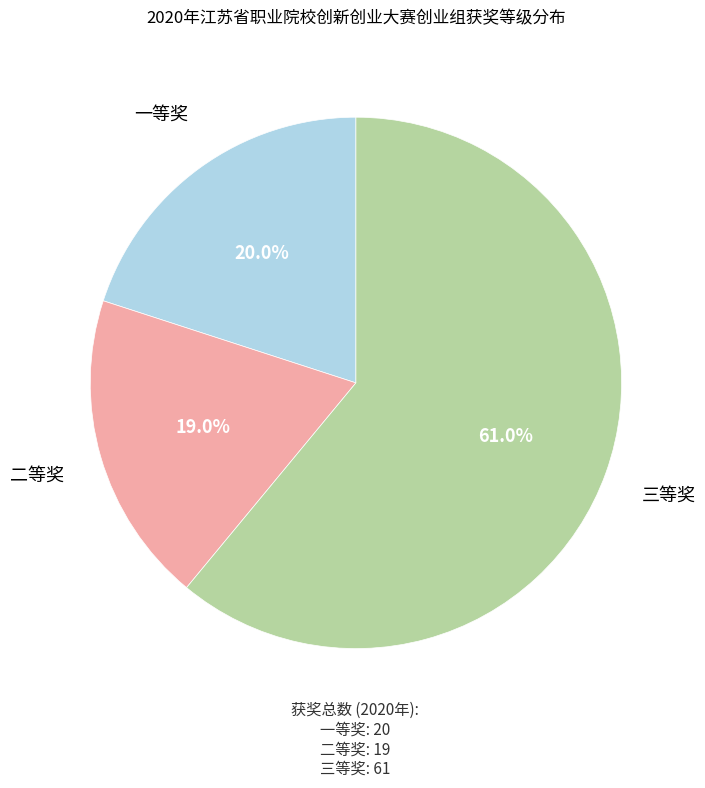

To the nearest percent, what is the difference between the largest and smallest slice percentages?

42%